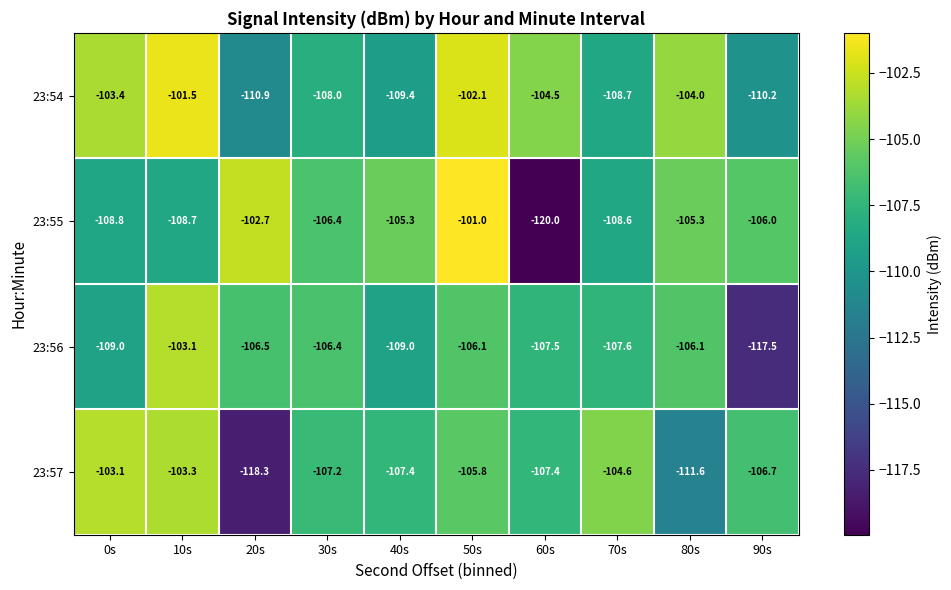

Read the 23:54 value at 50s.

-102.1